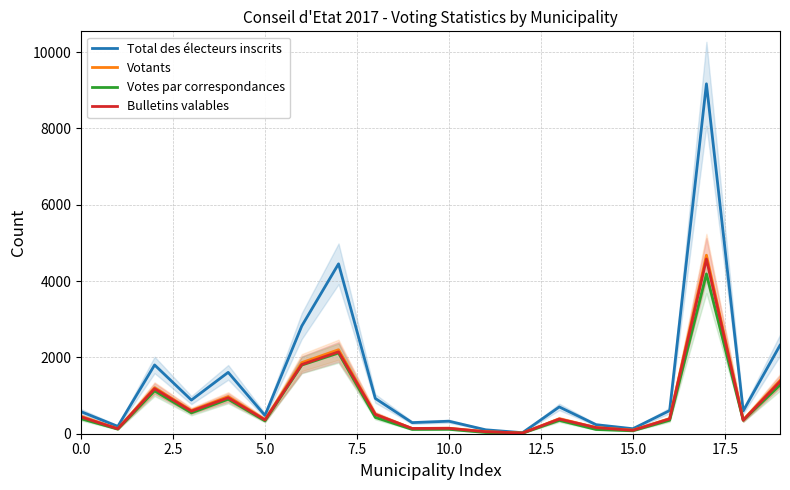

What is the maximum value for Votants?

4678